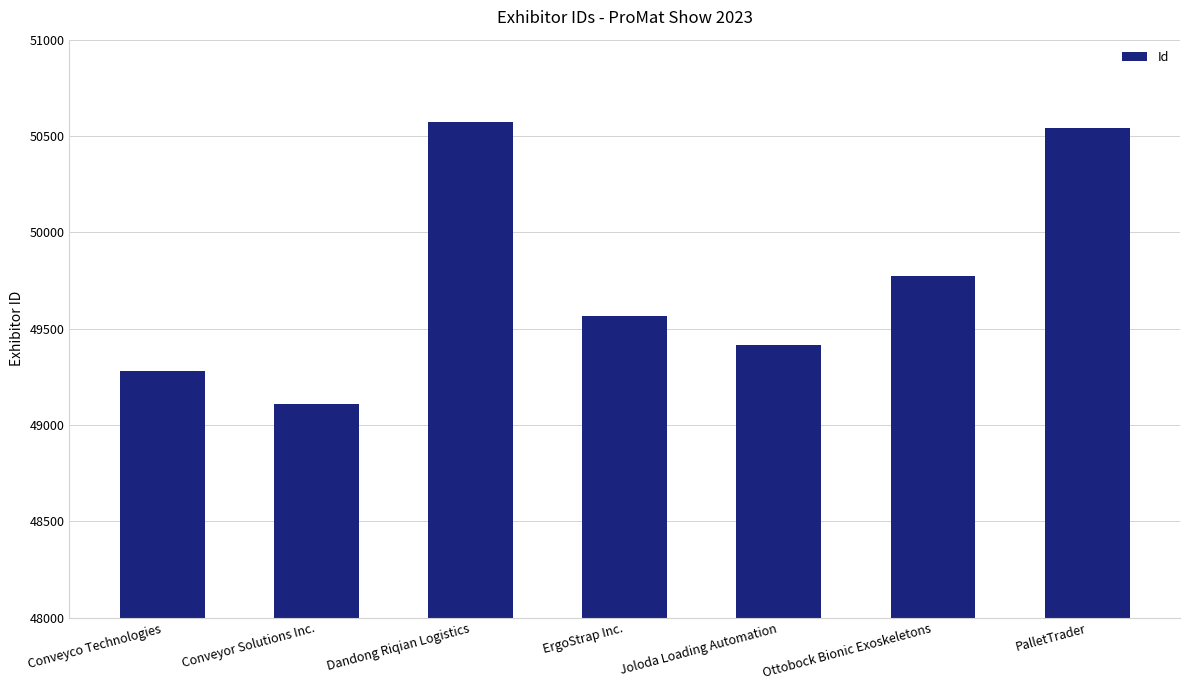

Are the bars grouped side by side (vs. stacked)?

No